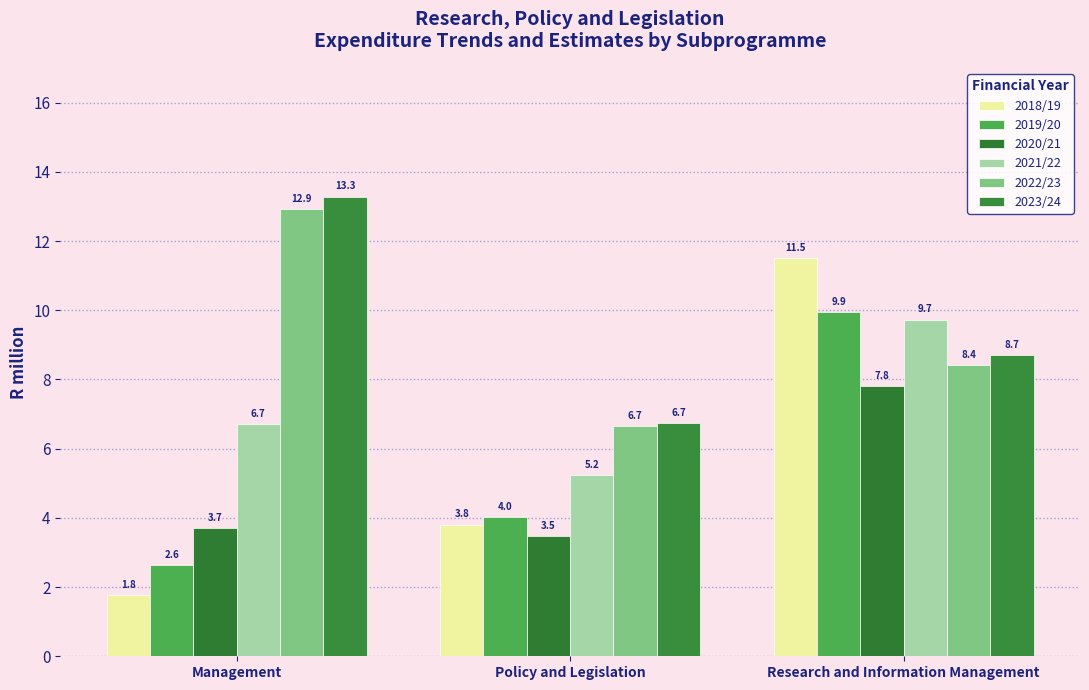

Rank the categories by 2018/19 value from highest to lowest.

Research and Information Management, Policy and Legislation, Management